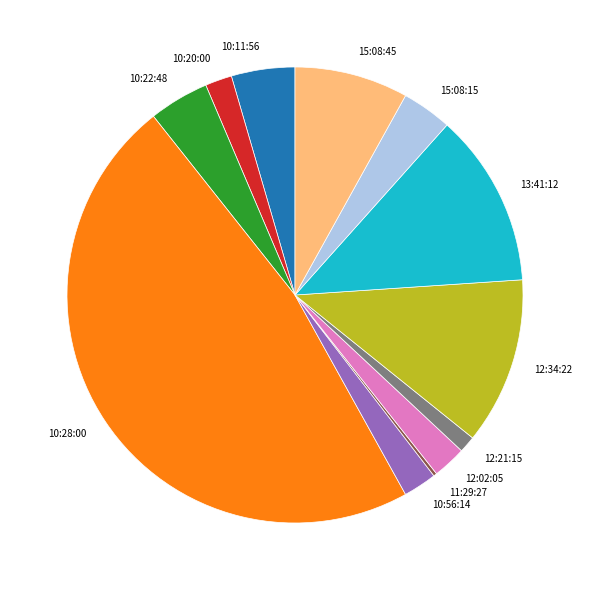

Which has a higher value, 13:41:12 or 15:08:45?

13:41:12